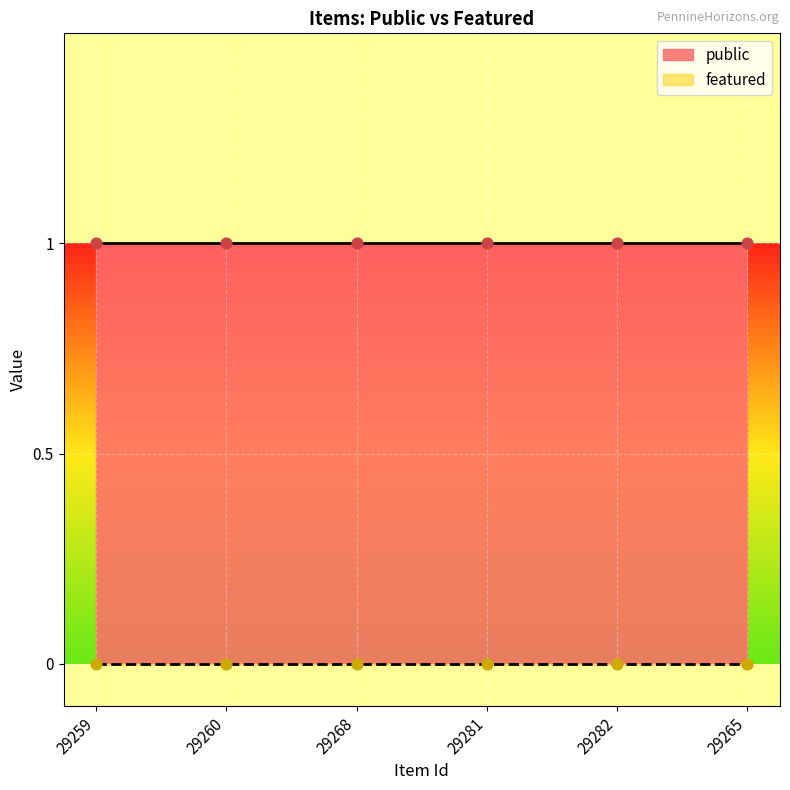

Which series reaches the maximum Y coordinate?

public